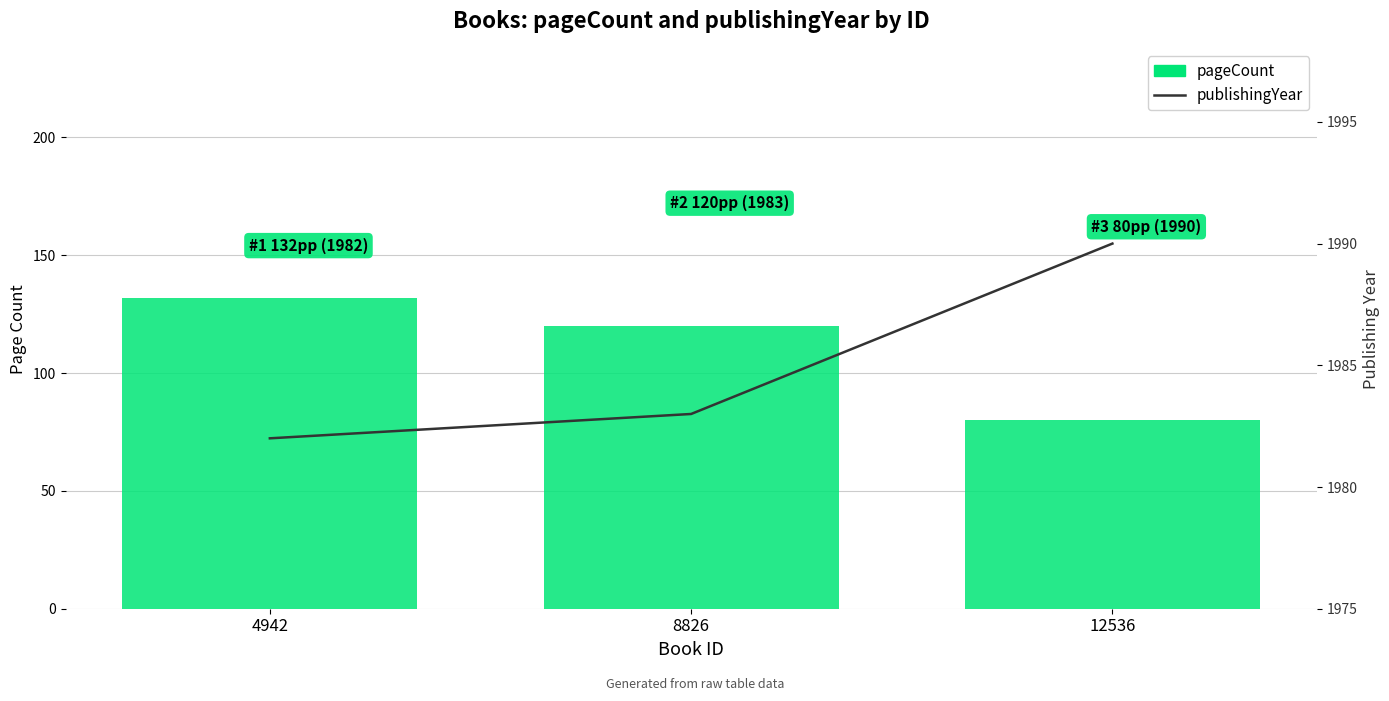

Which series has the largest range (max minus min)?

pageCount